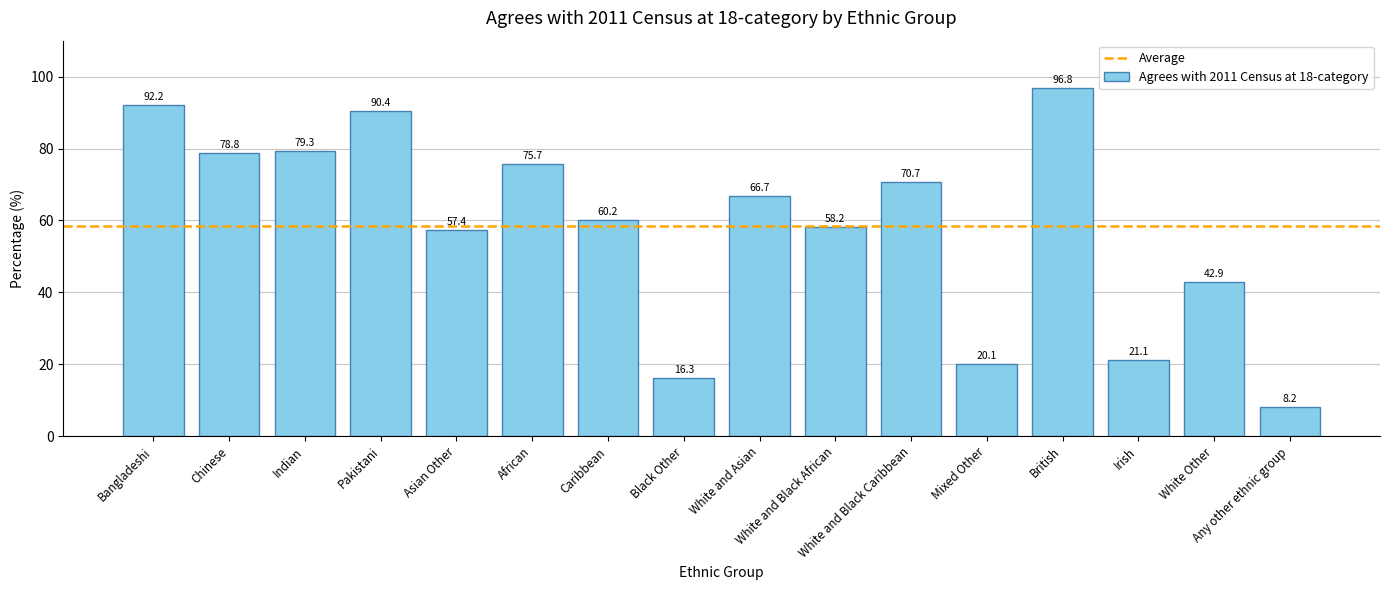

What is the value of the 7th bar from the left?

60.2